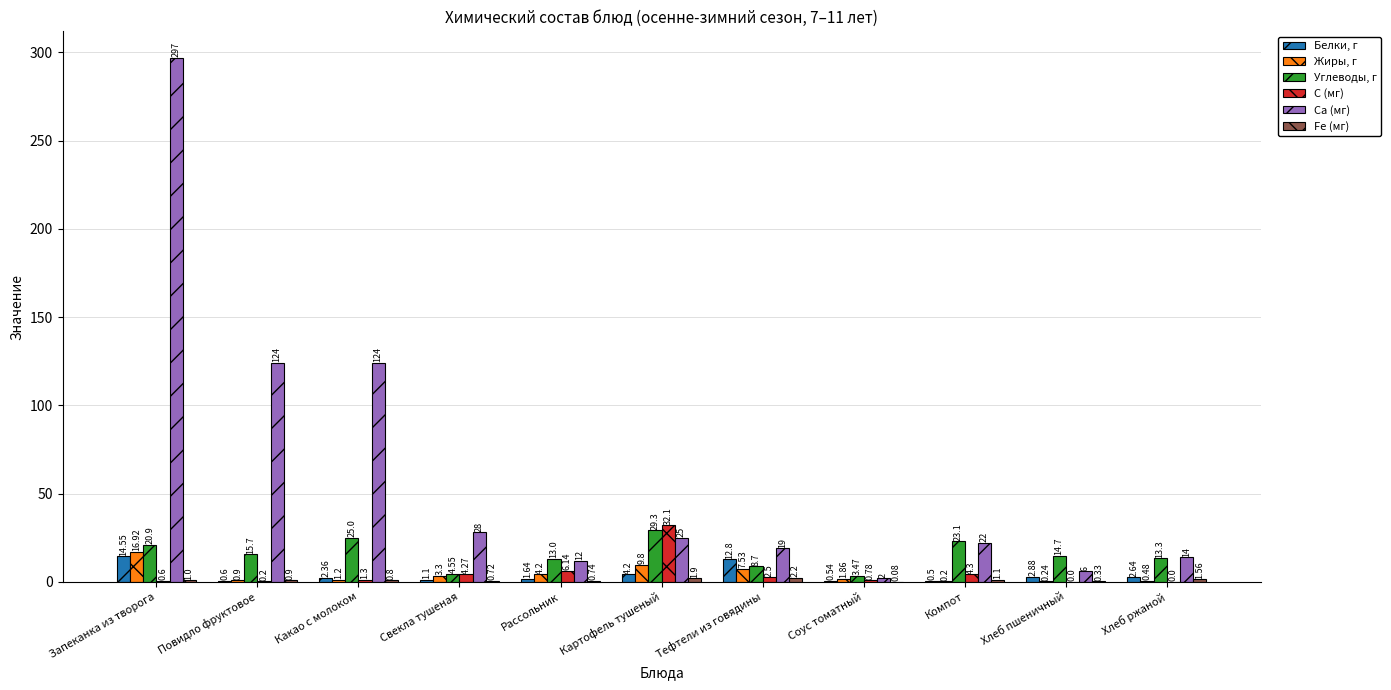

The value of Ca (мг) at Рассольник is 12.0. True or false?

True